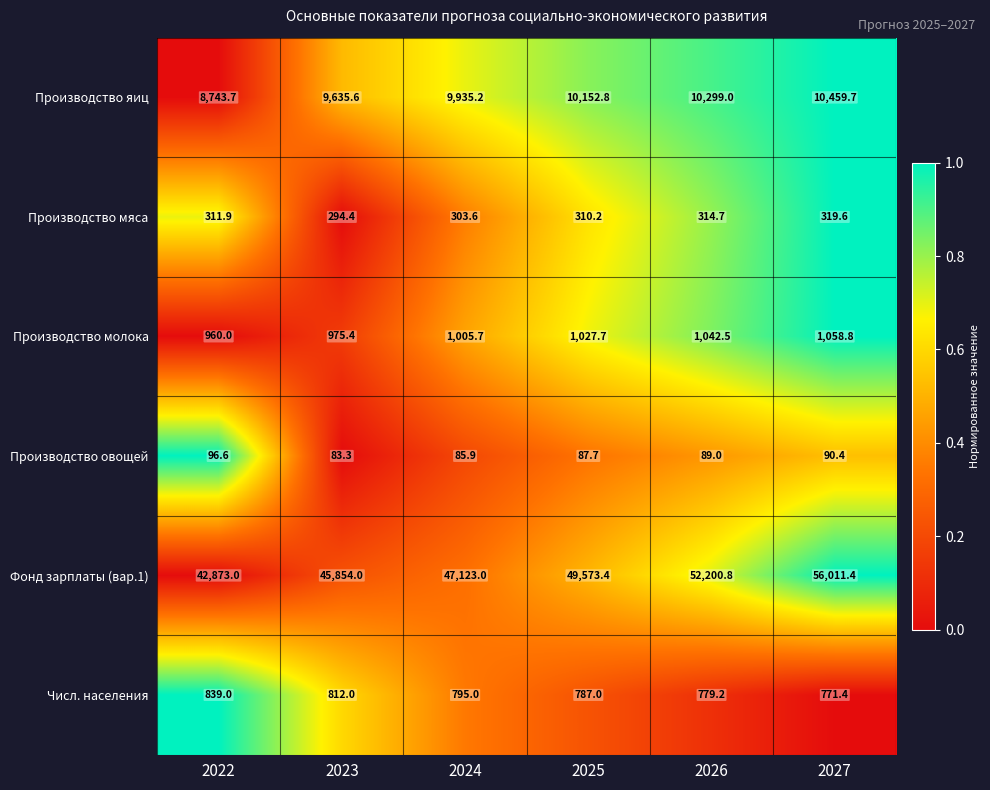

What is the difference between the highest and lowest values at 2024?

47037.1